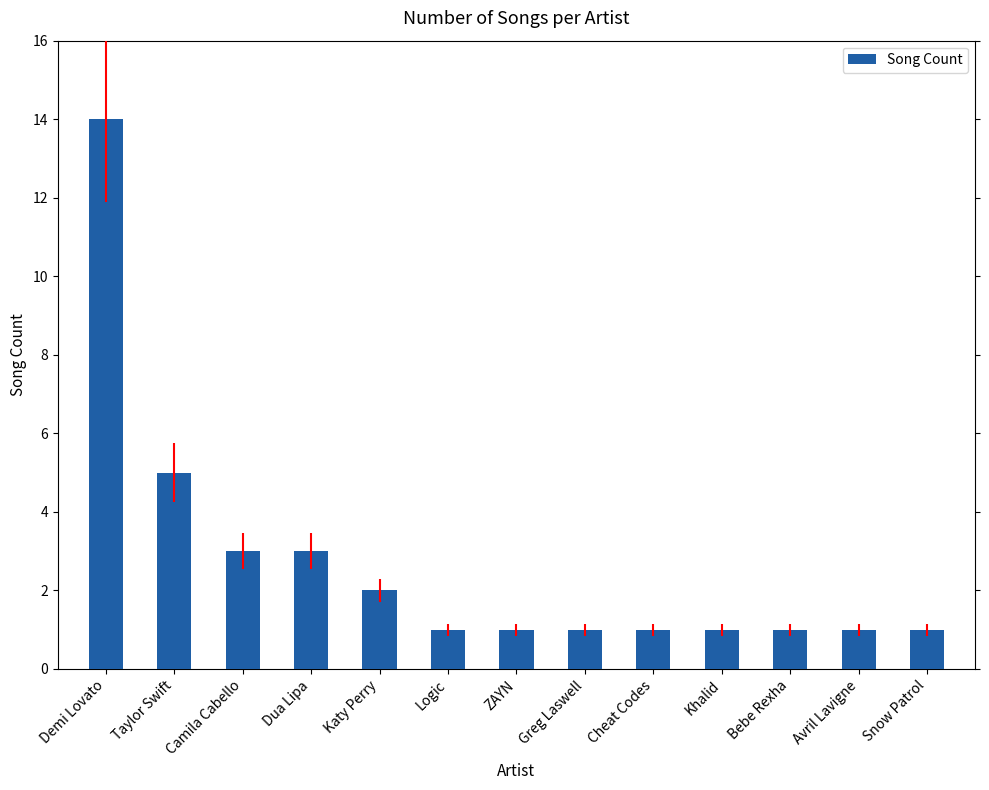

What is the average value?

3